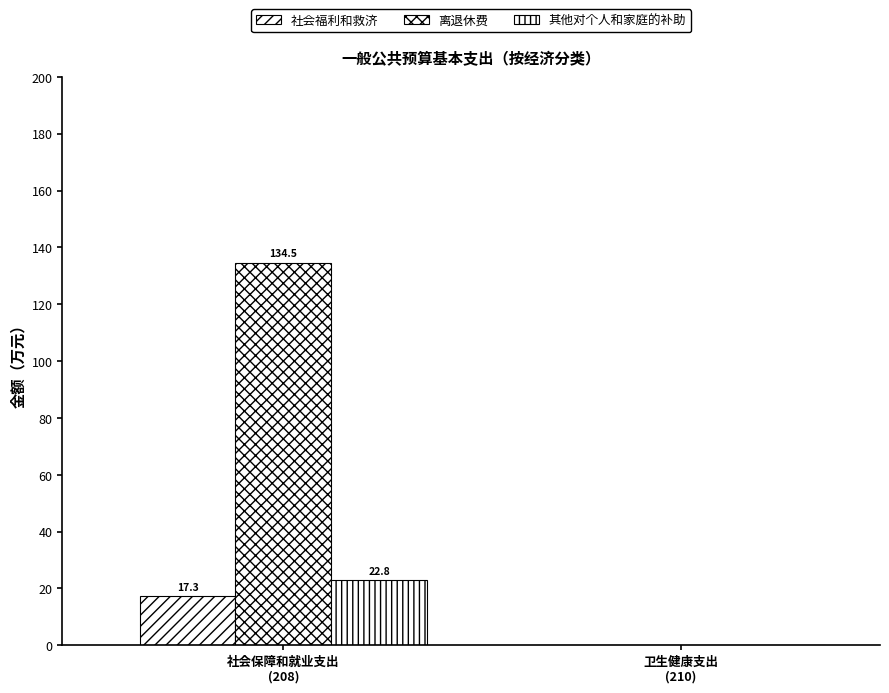

At which label is 离退休费 closest to 67?

卫生健康支出
(210)